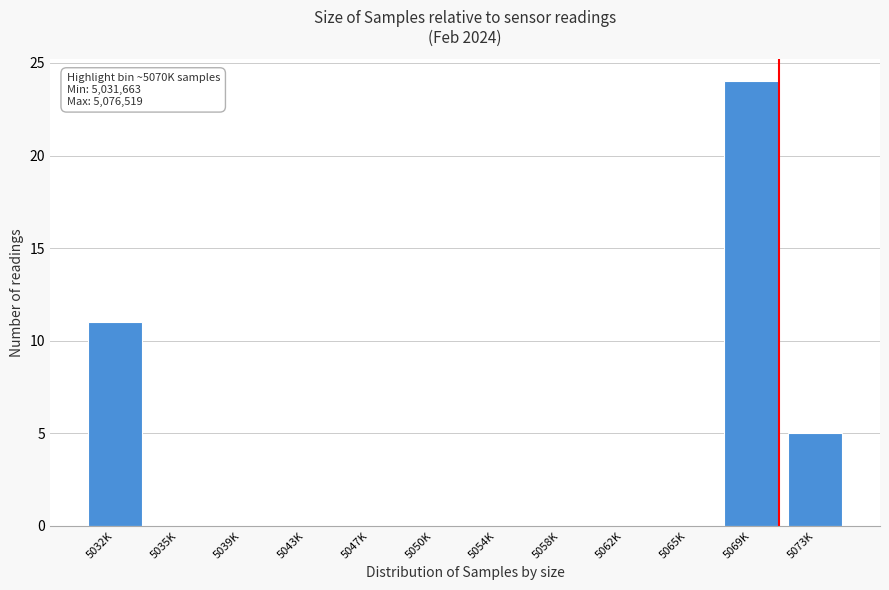

Reading left to right, list all the values displayed in this chart.

5032K=11	5035K=0	5039K=0	5043K=0	5047K=0	5050K=0	5054K=0	5058K=0	5062K=0	5065K=0	5069K=24	5073K=5